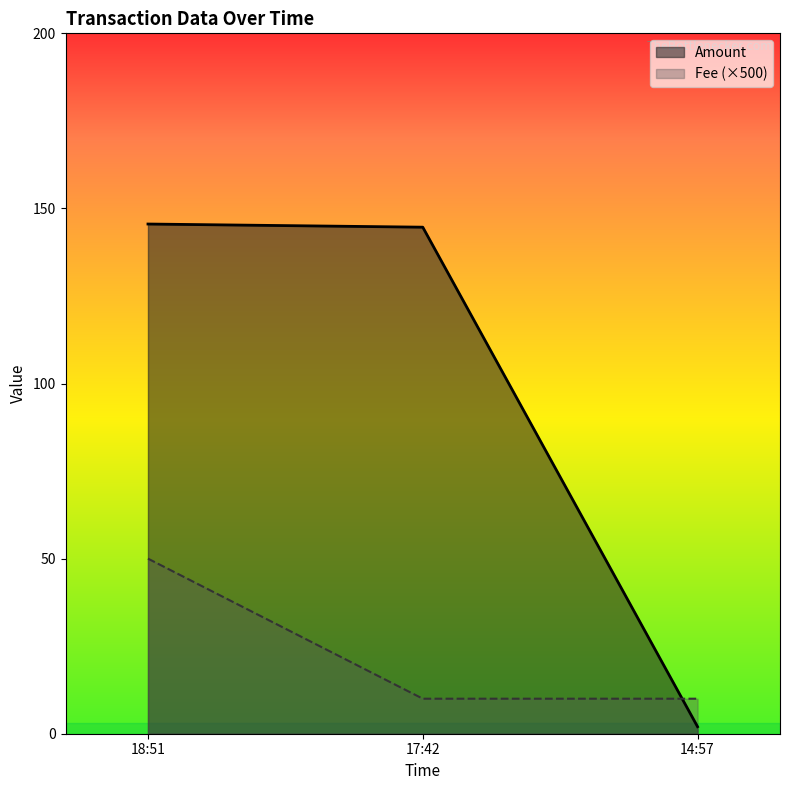

Reading left to right, what are all the values shown in this chart?

Amount: 145.5	144.6	2.0
Fee: 50.0	10.0	10.0